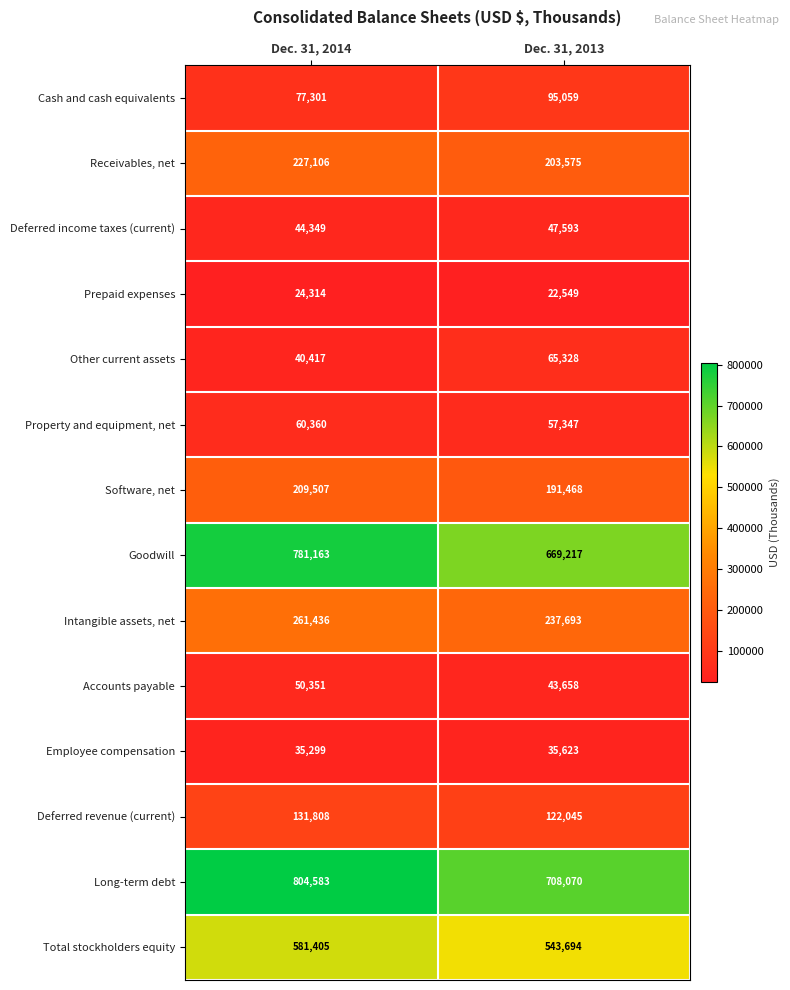

Rank the series by their maximum value, from highest to lowest.

Long-term debt, Goodwill, Total stockholders equity, Intangible assets, net, Receivables, net, Software, net, Deferred revenue (current), Cash and cash equivalents, Other current assets, Property and equipment, net, Accounts payable, Deferred income taxes (current), Employee compensation, Prepaid expenses